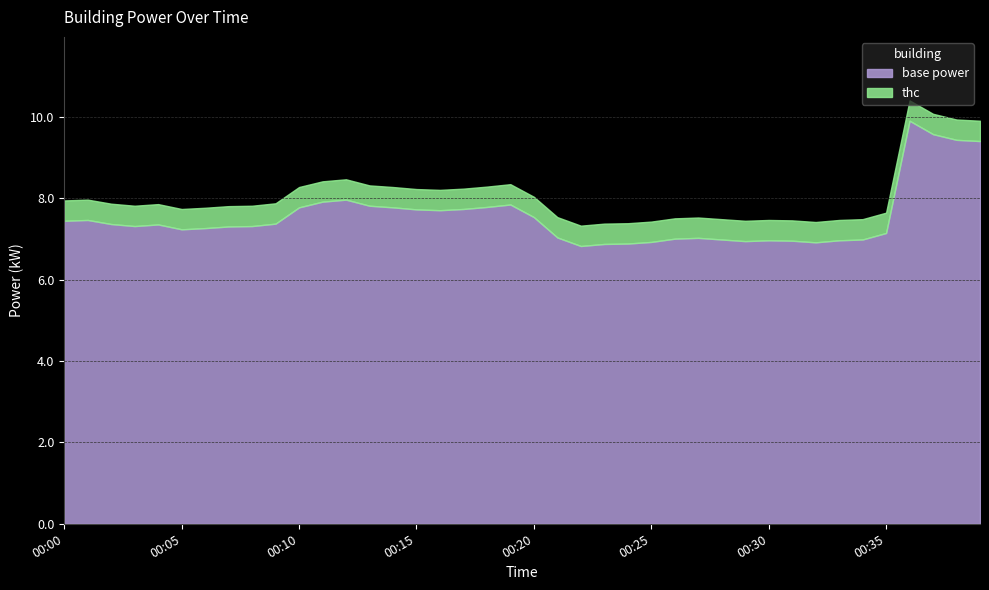

Rank the categories by value from highest to lowest.

00:36, 00:37, 00:38, 00:39, 00:12, 00:11, 00:19, 00:13, 00:18, 00:10, 00:14, 00:17, 00:15, 00:16, 00:20, 00:01, 00:00, 00:09, 00:02, 00:04, 00:03, 00:08, 00:07, 00:06, 00:05, 00:35, 00:21, 00:27, 00:26, 00:28, 00:34, 00:30, 00:33, 00:31, 00:29, 00:25, 00:32, 00:24, 00:23, 00:22